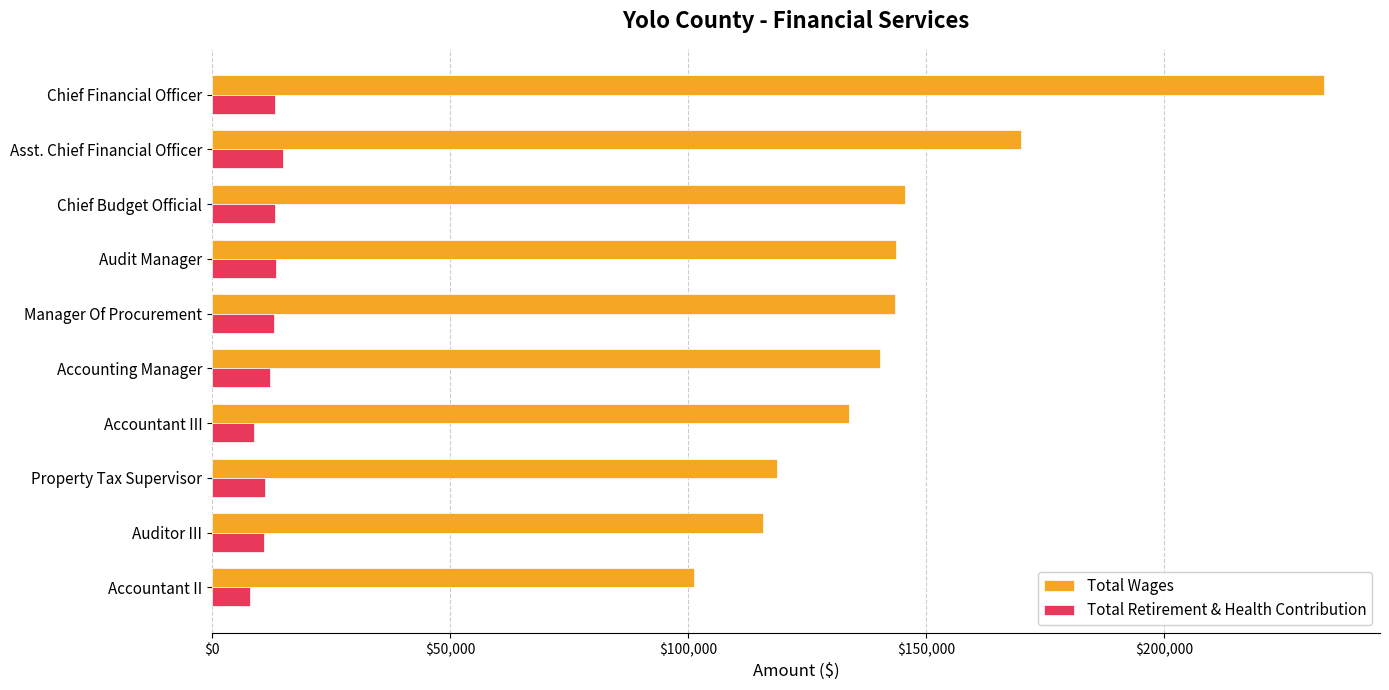

How many data points in Total Retirement & Health Contribution are less than 12919?

5